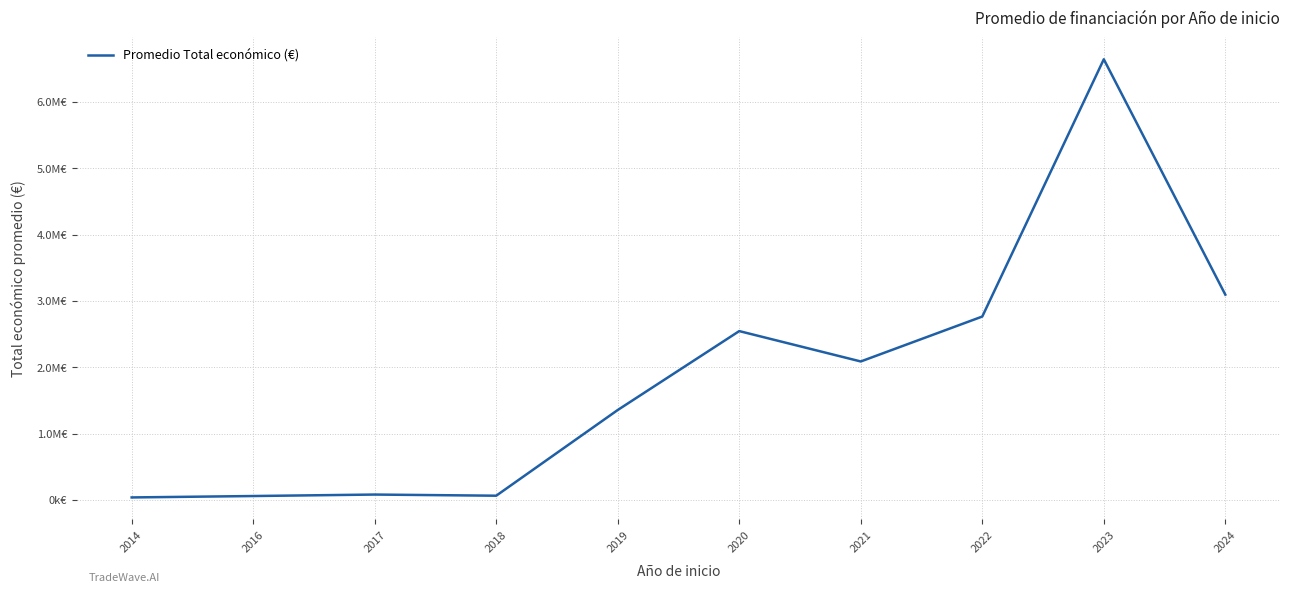

Reading right to left, transcribe all the data shown in this chart.

2024=3093449.0	2023=6641255.8	2022=2763497.3	2021=2086183.4	2020=2544026.0	2019=1354592.3	2018=62689.5	2017=80071.0	2016=57853.0	2014=36655.5